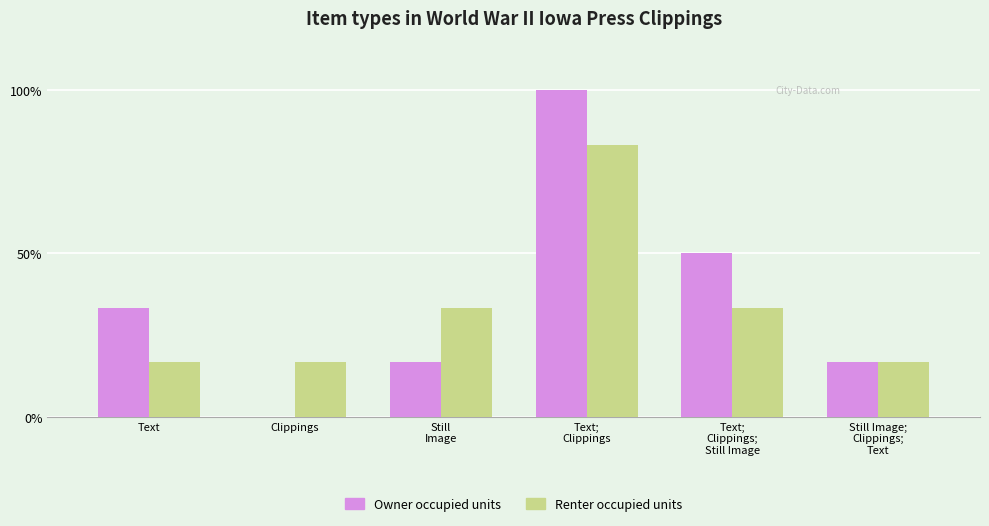

What is the sum of the Renter occupied units values at Text;
Clippings and Still Image;
Clippings;
Text?

1.0